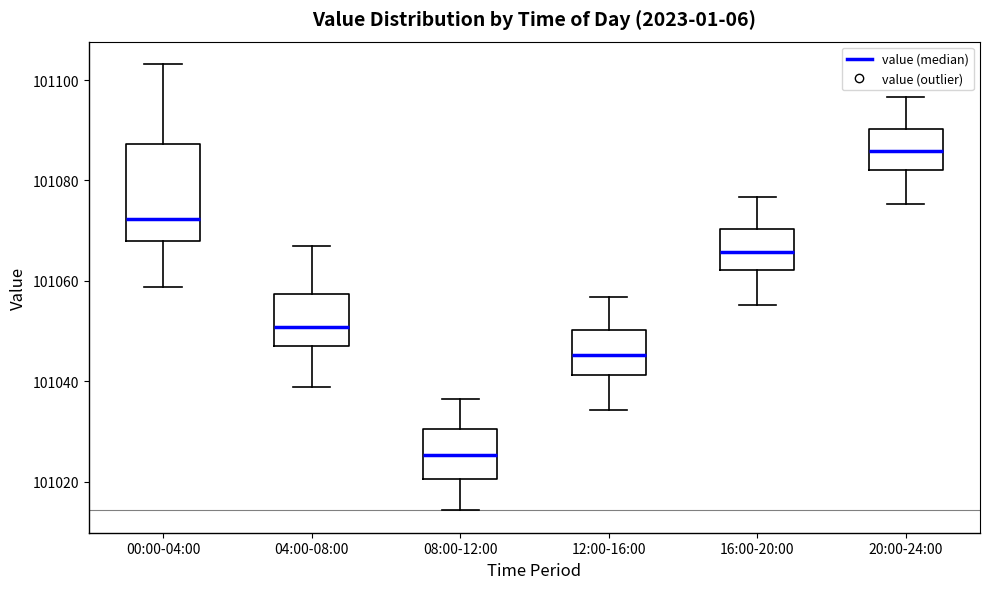

Reading left to right, transcribe this box plot: for each box, give where its median line is, the range the box spans, and where its two whiskers end, as read against the y-axis. The values are not printed on the chart, so give them approximately, as read against the axis.

00:00-04:00: median 101072, box 101068 to 101088, whiskers 101058 to 101104
04:00-08:00: median 101050, box 101048 to 101058, whiskers 101038 to 101066
08:00-12:00: median 101026, box 101020 to 101030, whiskers 101014 to 101036
12:00-16:00: median 101046, box 101042 to 101050, whiskers 101034 to 101056
16:00-20:00: median 101066, box 101062 to 101070, whiskers 101056 to 101076
20:00-24:00: median 101086, box 101082 to 101090, whiskers 101076 to 101096